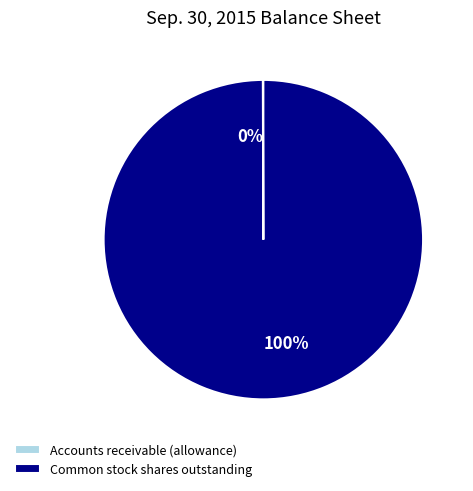

What is the largest slice in the pie chart?

Common stock shares outstanding